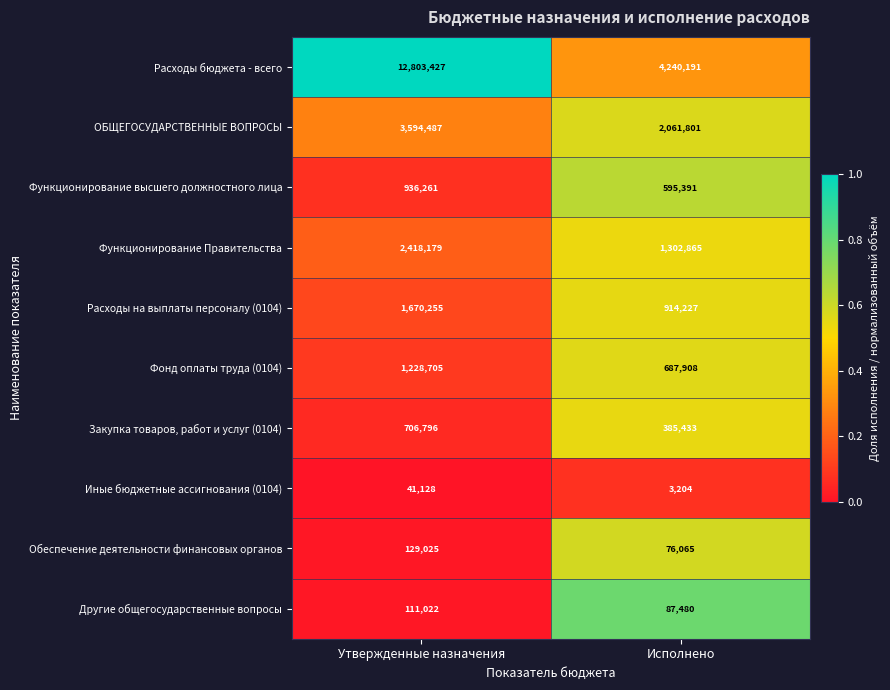

What is the difference between the ОБЩЕГОСУДАРСТВЕННЫЕ ВОПРОСЫ values at Утвержденные назначения and Исполнено?

1532686